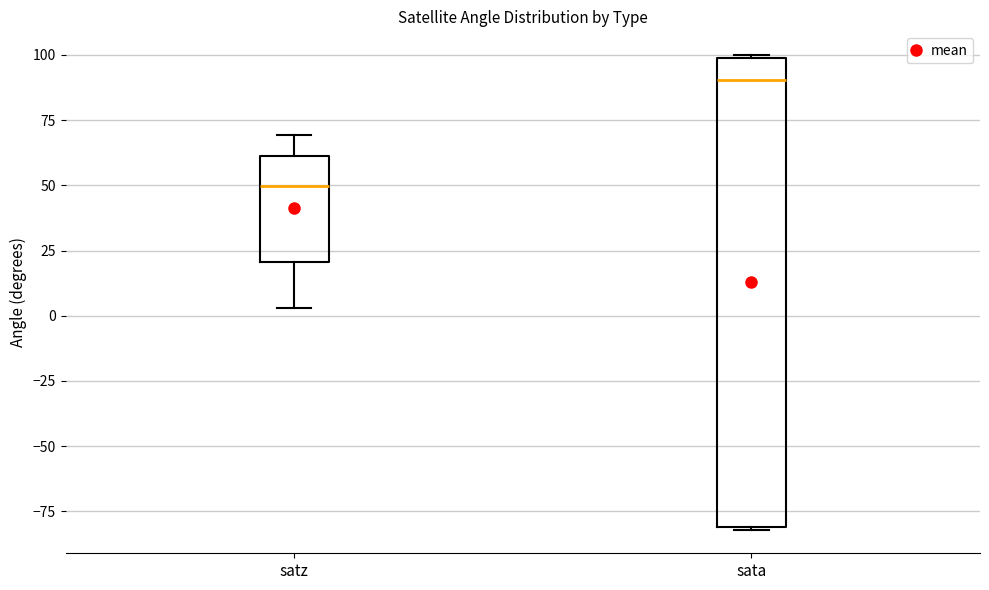

Reading left to right, read every box against the y-axis: the position of its median line, the range the box covers, and the ends of its whiskers. The values are not printed on the chart, so give them approximately, as read against the axis.

satz: median 50, box 20 to 60, whiskers 5 to 70
sata: median 90, box -80 to 100, whiskers -80 to 100